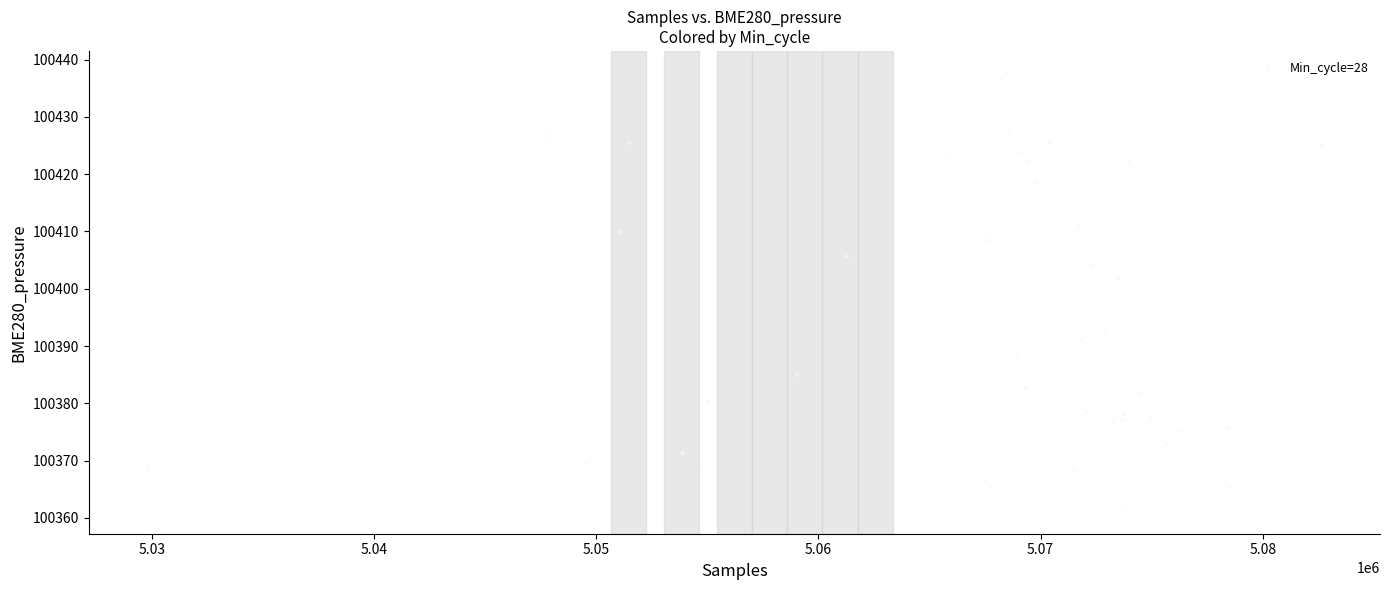

What Y value in the scatter plot is closest to 100399?

100401.8